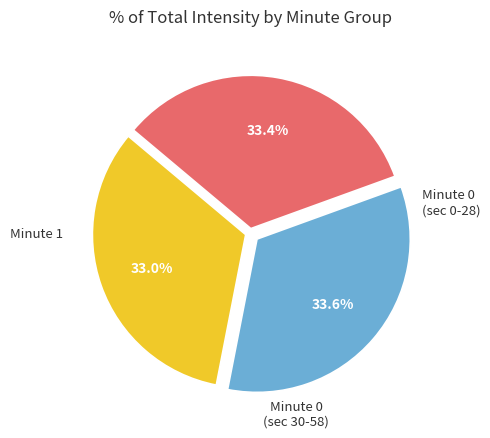

Does any single category account for the majority?

No